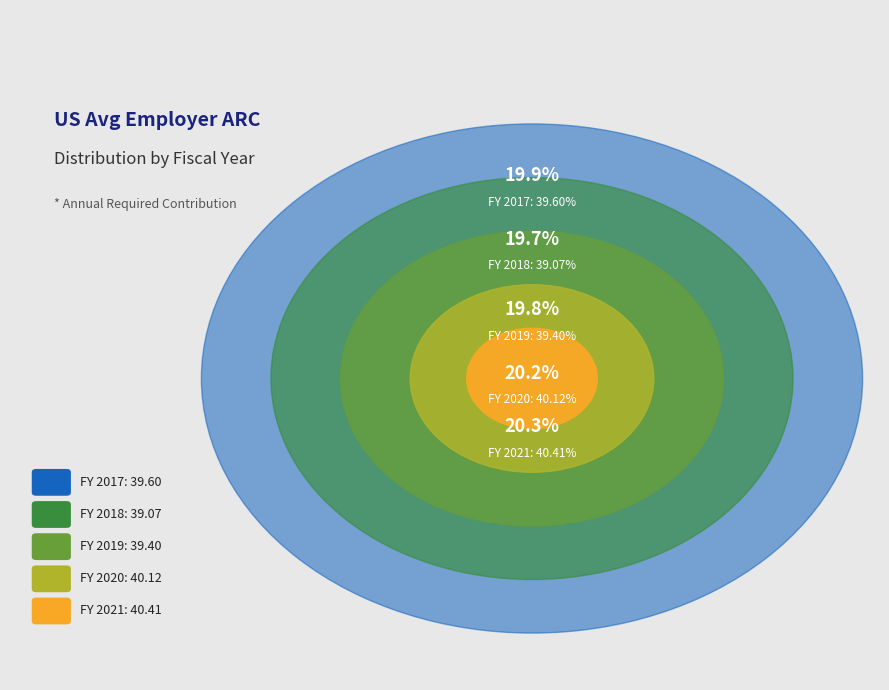

What percentage is NOT represented by 2018?

80.3%